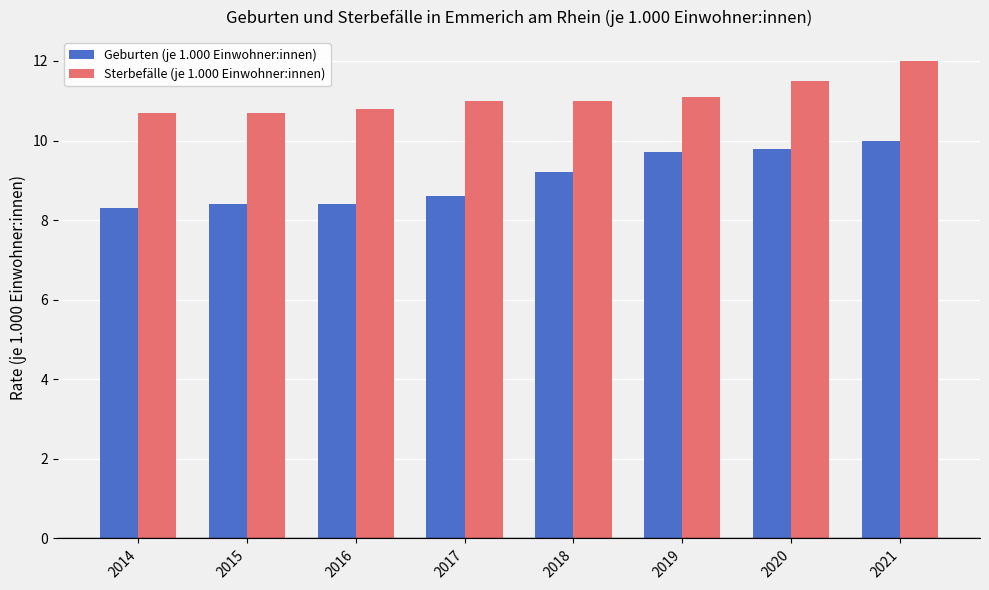

List the series in order of their peak value, lowest first.

Geburten (je 1.000 Einwohner:innen), Sterbefälle (je 1.000 Einwohner:innen)